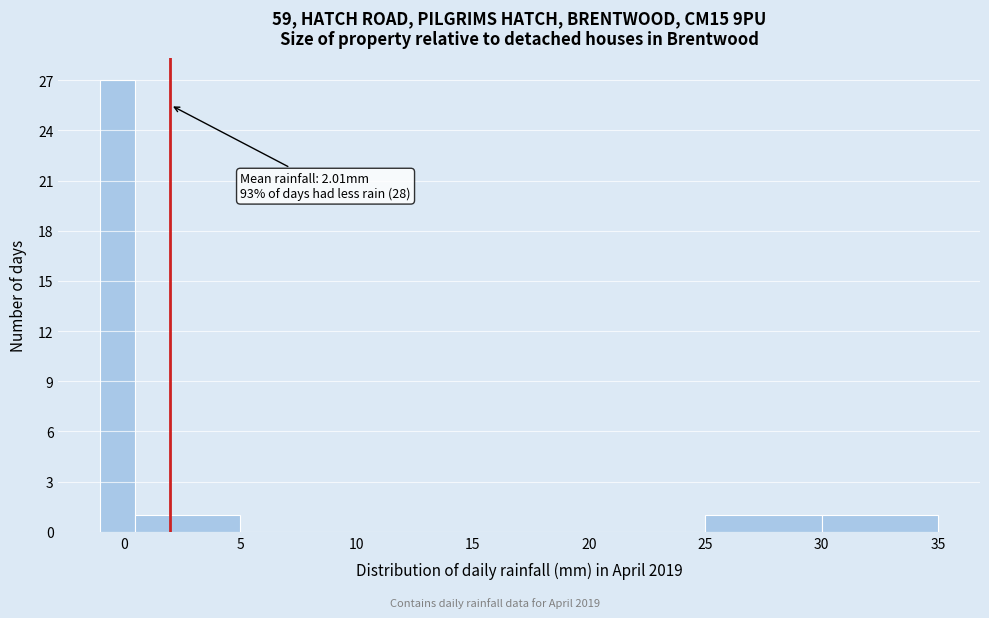

Around what value on the x-axis is the tallest bar? Give the approximate position of its centre, as read against the axis.

0.0